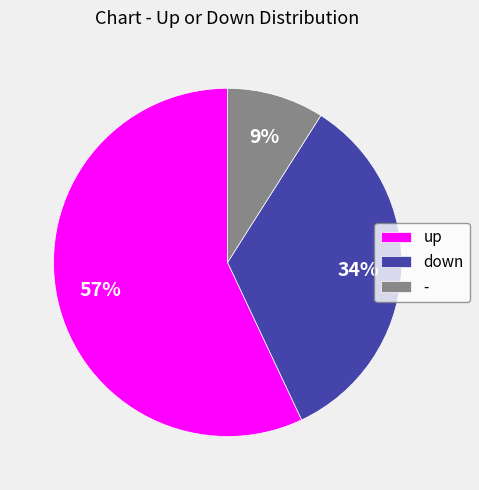

How many slices are in this pie chart?

3